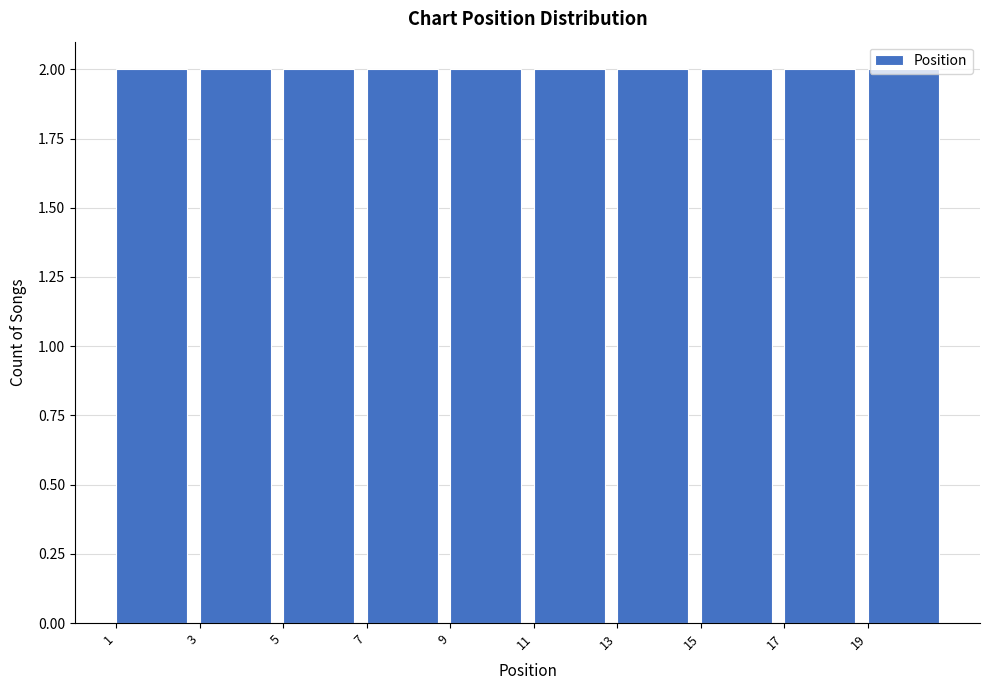

How tall is the bar that spans 17 to 19 on the x-axis? The values are not printed on the chart, so give them approximately, as read against the axis.

2